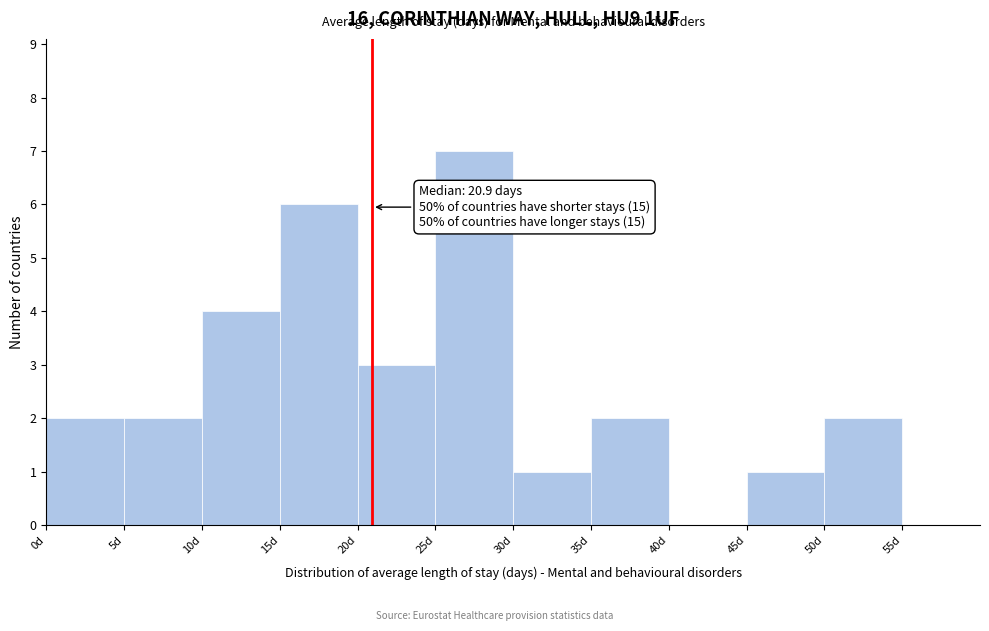

Which range on the x-axis has the tallest bar?

25 to 30